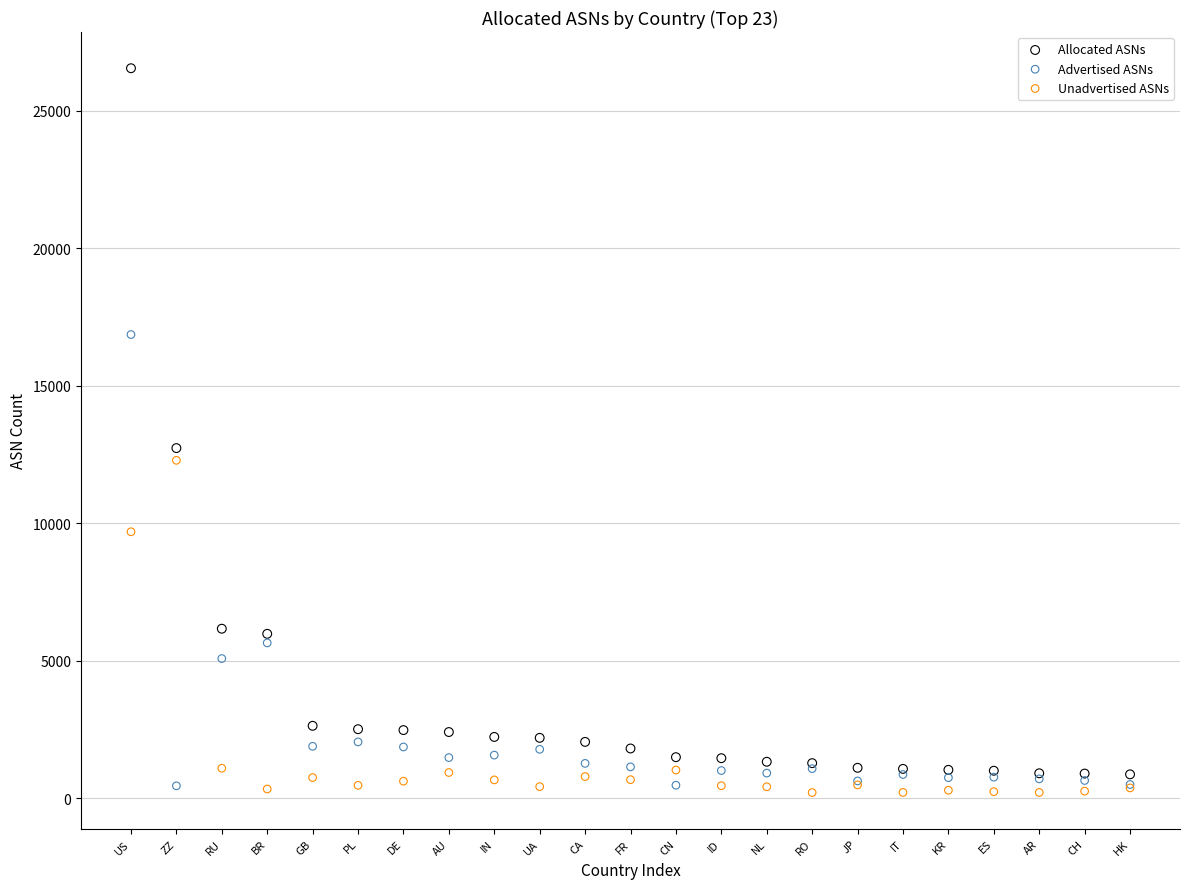

In the Advertised ASNs series, what Y value is closest to 8651?

5643